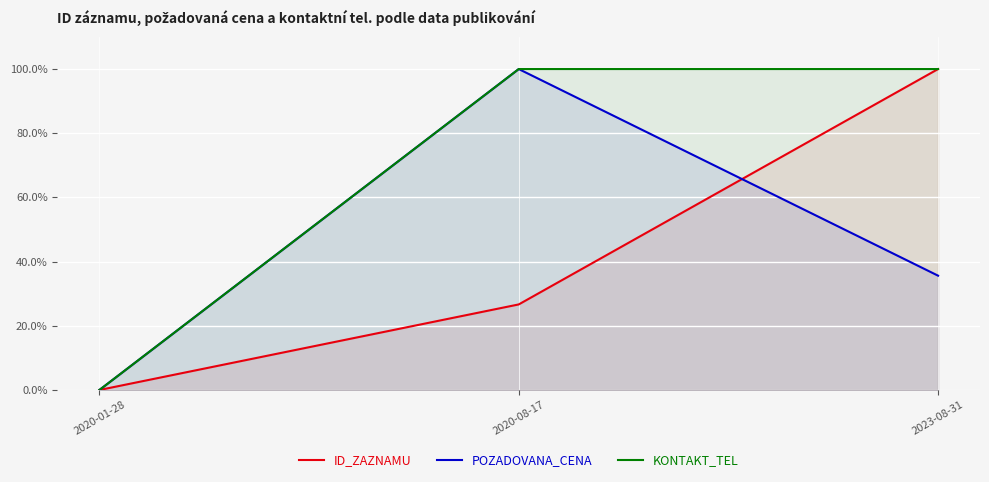

The KONTAKT_TEL series shows 0.0 at 2020-01-28. True or false?

True